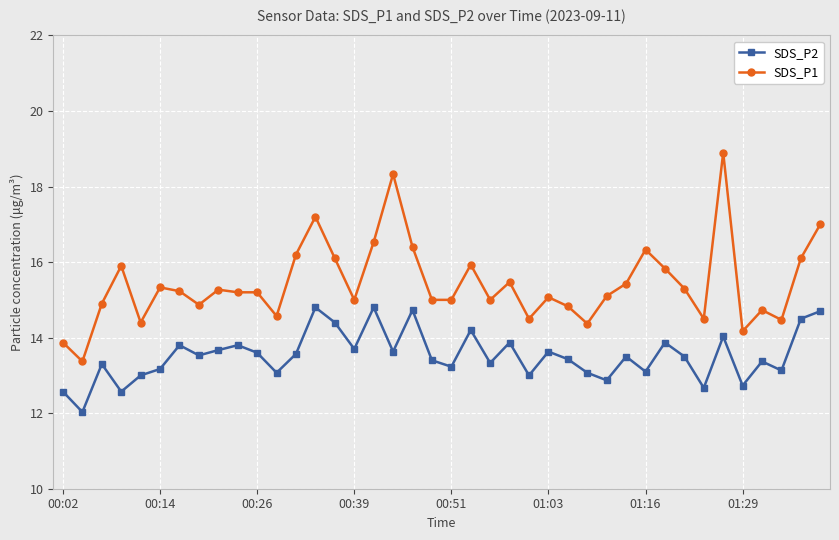

What is the value of the SDS_P2 point at the 18th from the left?

13.6